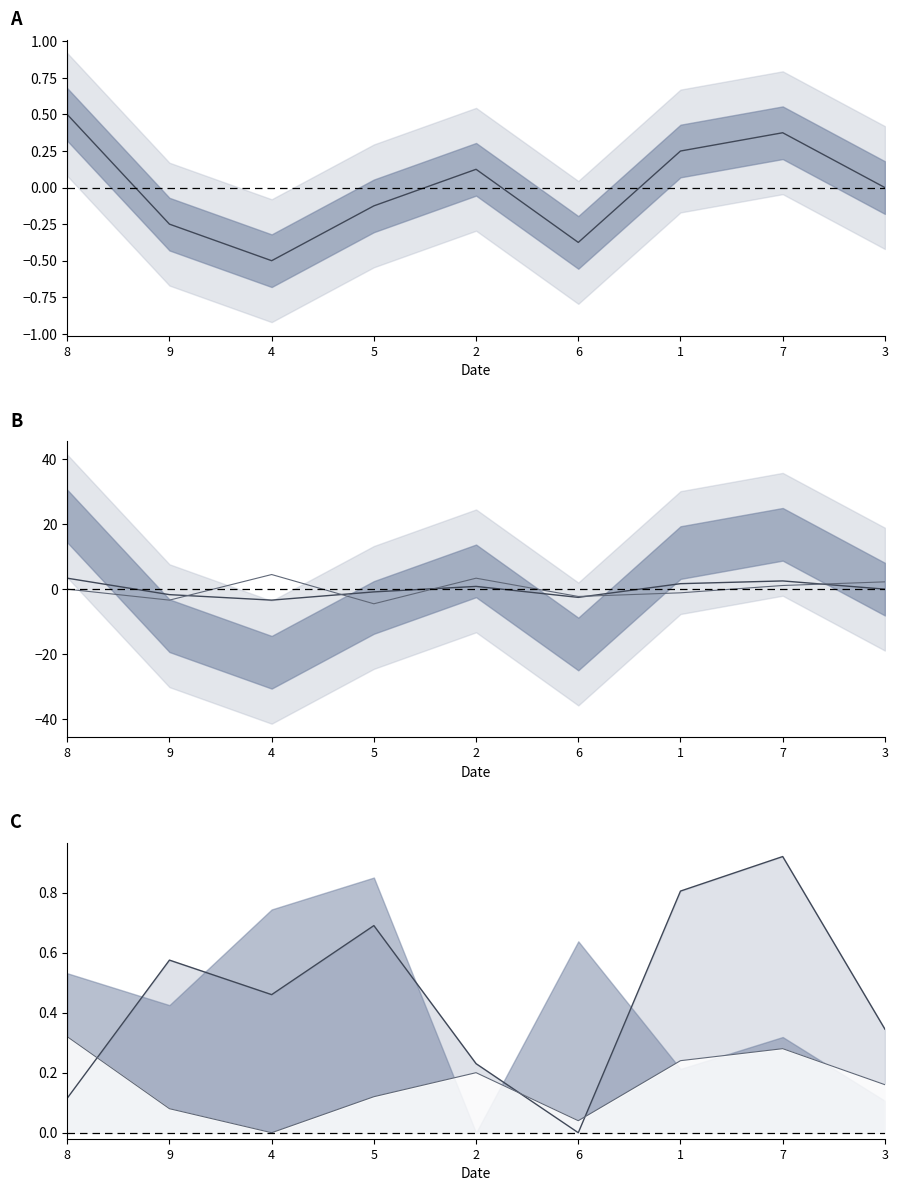

Between which two adjacent categories do center and line2 first intersect?

9 and 4